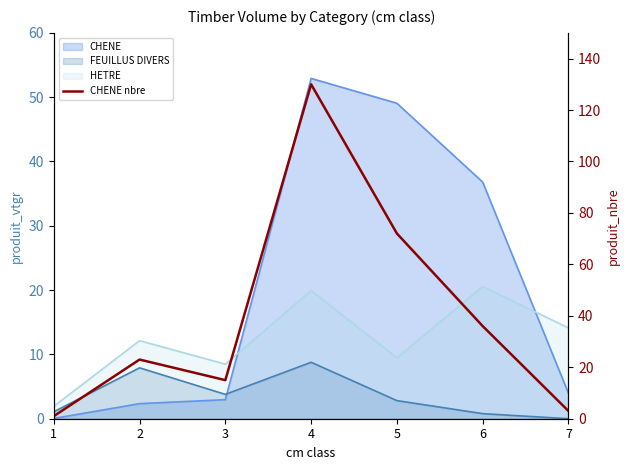

Does the chart have visible grid lines?

No